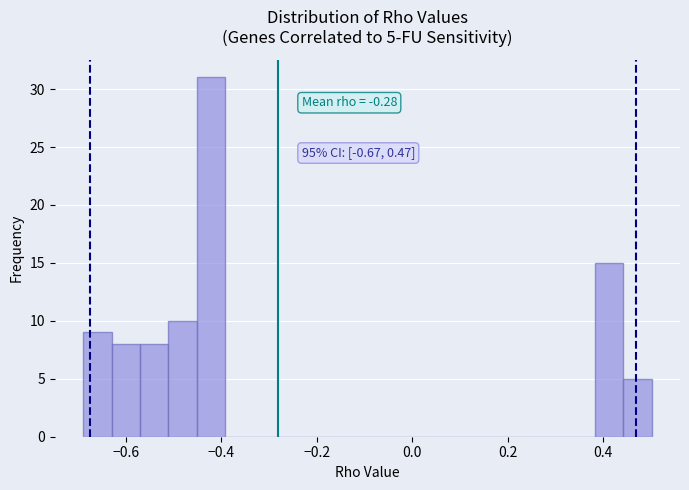

Around what value on the x-axis is the tallest bar? Give the approximate position of its centre, as read against the axis.

-0.42